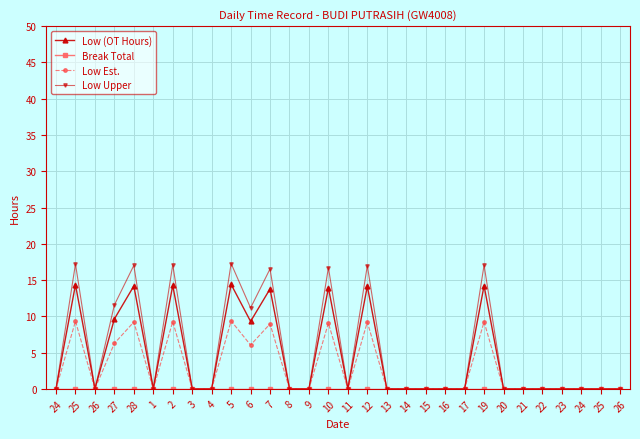

How many distinct data groups are displayed?

4